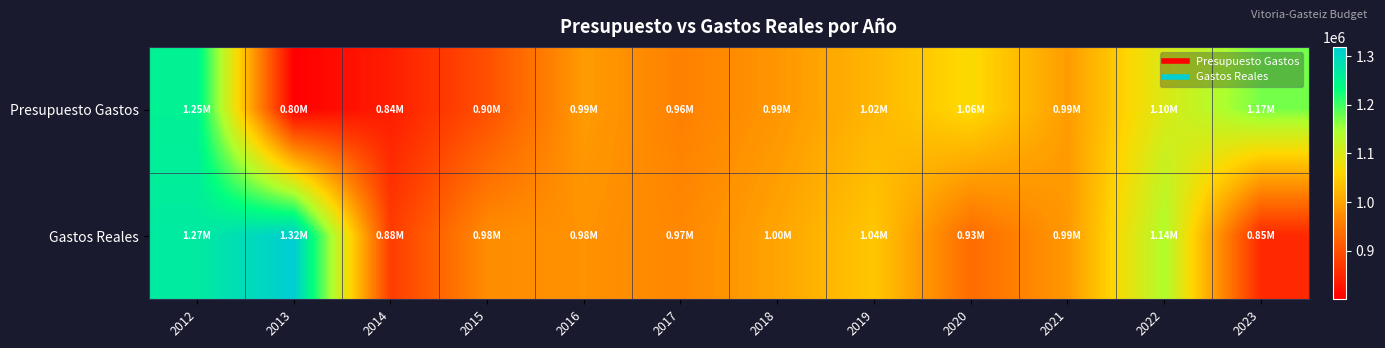

At how many categories does at least one series exceed 1027437?

6